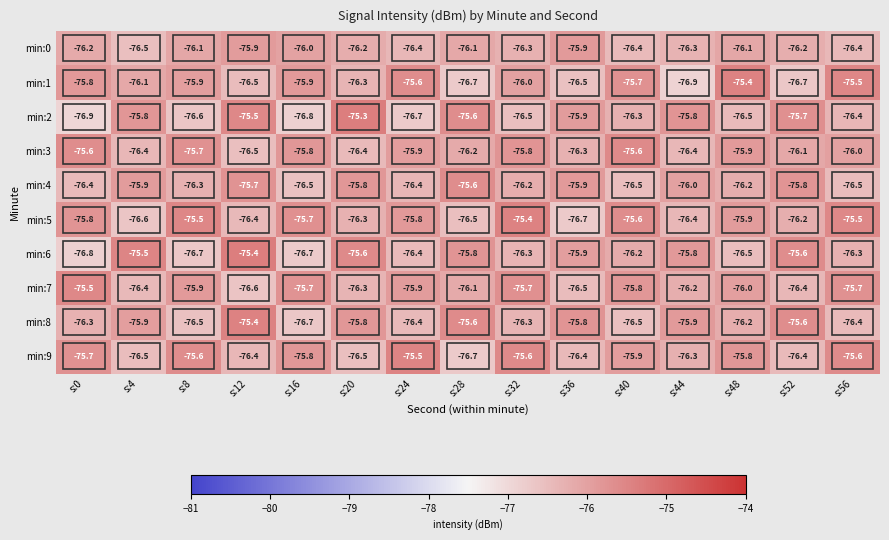

Between s:32 and s:28, which is larger?

s:28